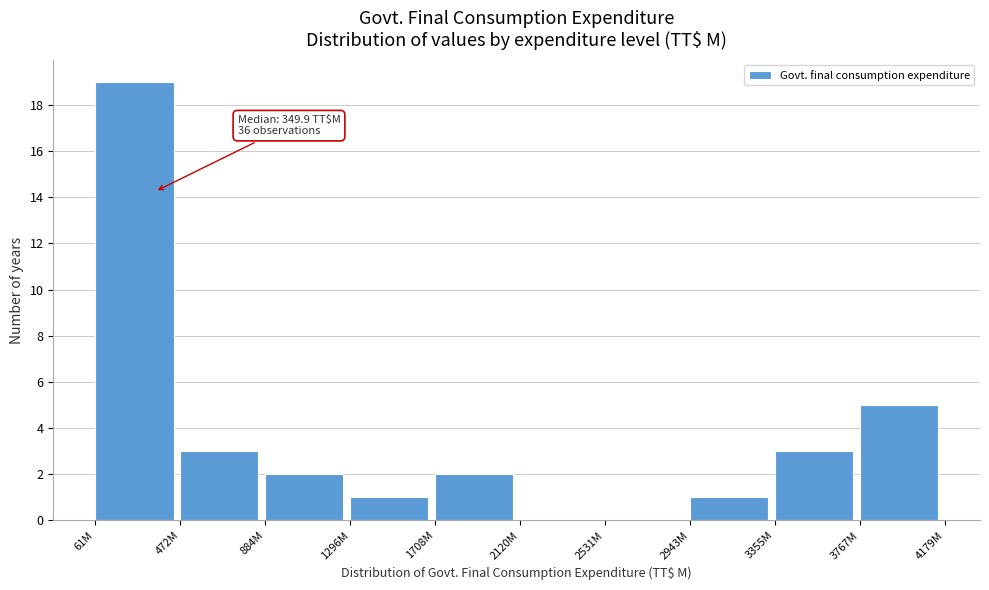

Reading left to right, extract all data points from this chart.

61M=19	472M=3	884M=2	1296M=1	1708M=2	2120M=0	2531M=0	2943M=1	3355M=3	3767M=5